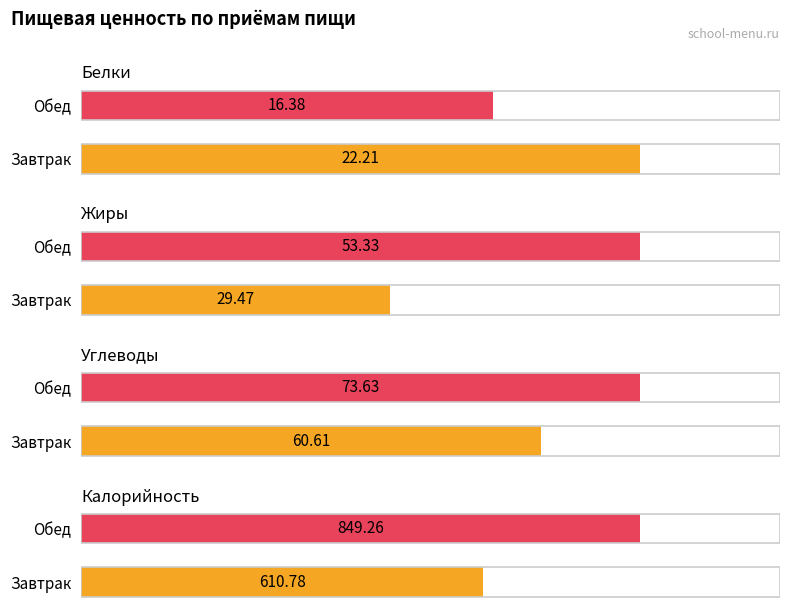

Where does the Калорийность series first go above 849?

Обед